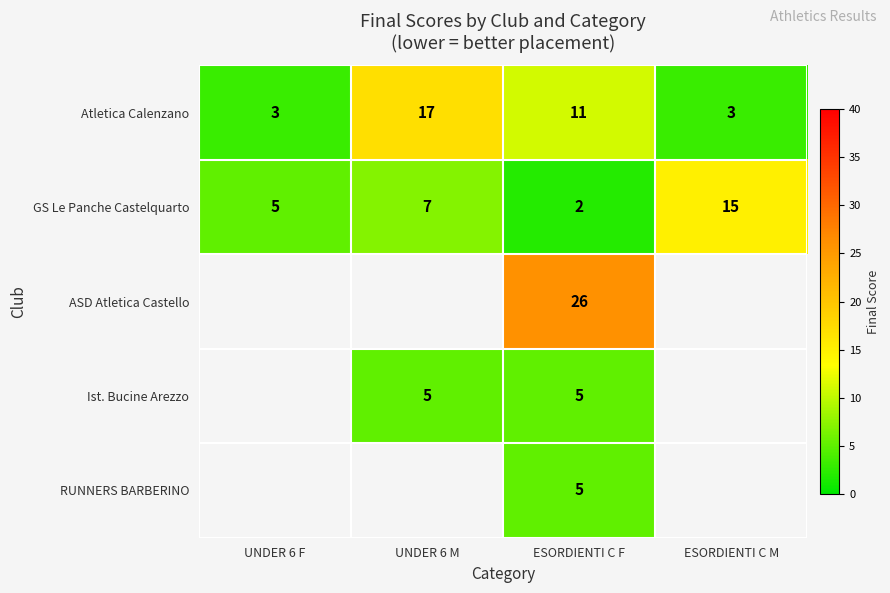

The ASD Atletica Castello series shows 34 at ESORDIENTI C F. True or false?

False